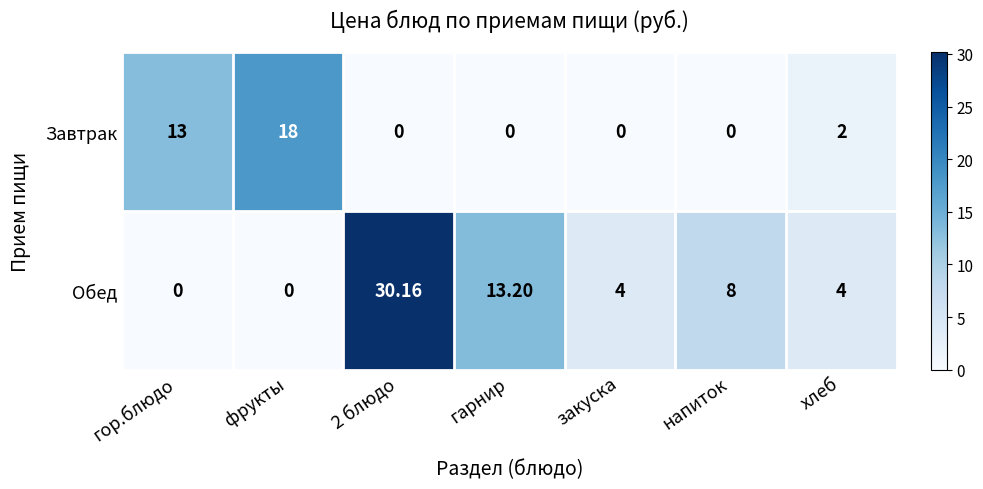

Which series changed the most between гор.блюдо and 2 блюдо?

Обед